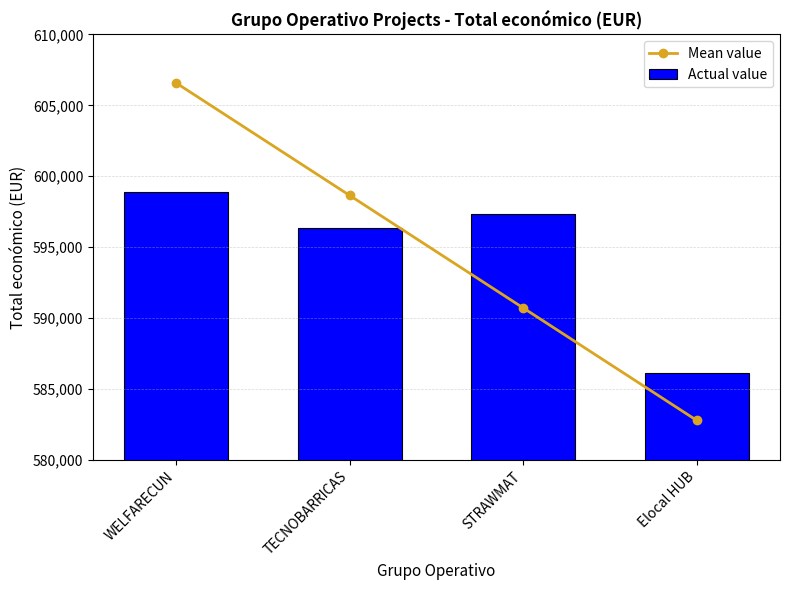

How many data points in Actual value are above 597320?

1